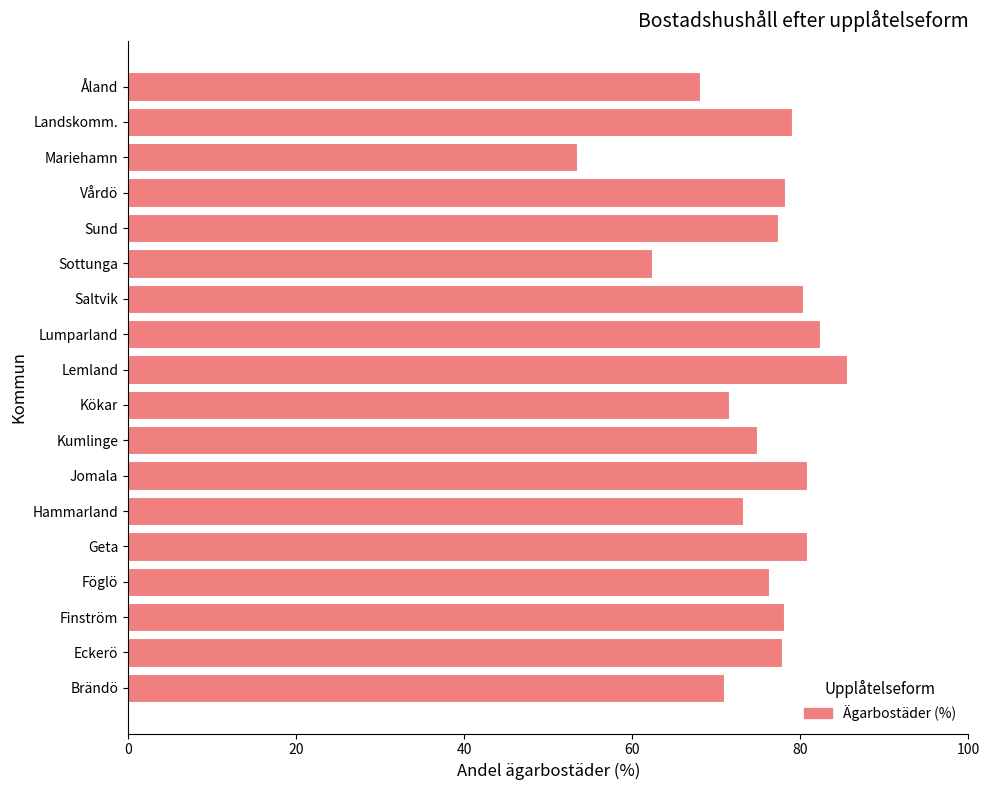

At which label is the value closest to 69?

Åland